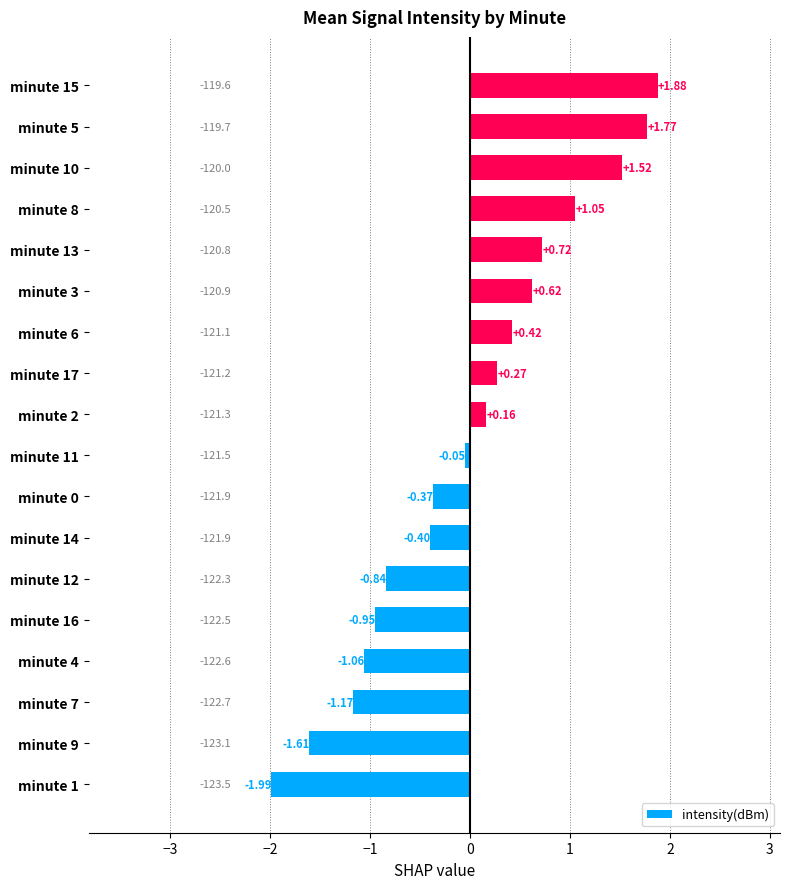

At which category does the chart reach its peak across all series?

minute 15